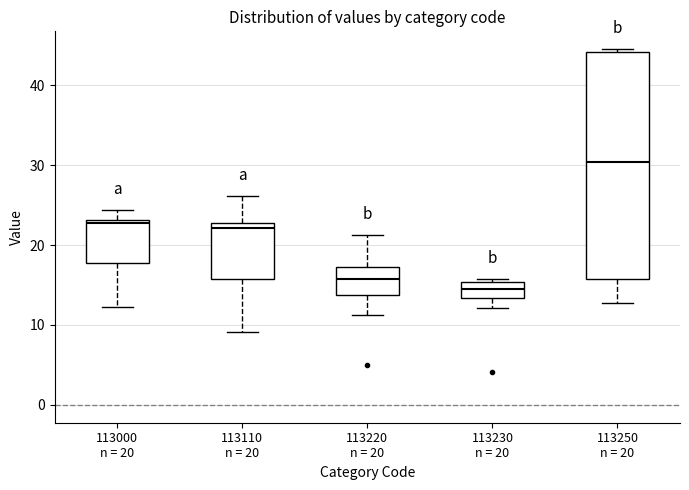

Where is the lower edge of the box for 113220 n = 20 on the y-axis? The values are not printed on the chart, so give them approximately, as read against the axis.

14